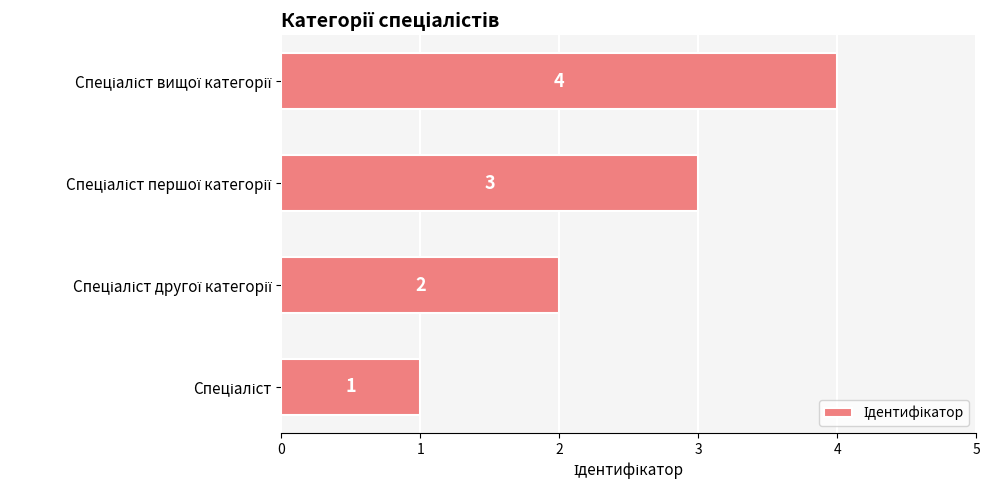

What is the maximum value shown in the chart?

4